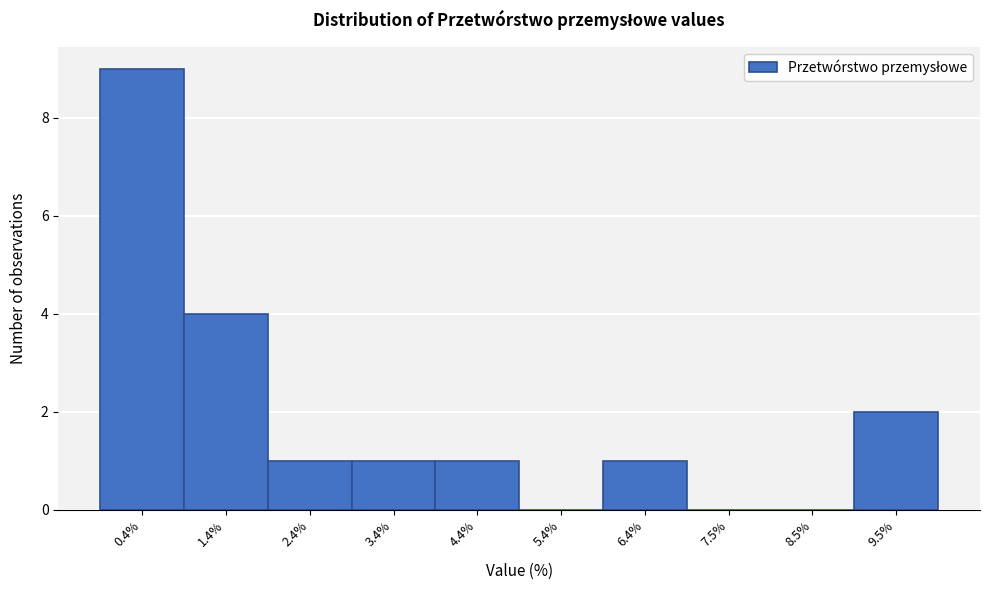

Reading right to left, what are all the values shown in this chart?

9.5%=2	8.5%=0	7.5%=0	6.4%=1	5.4%=0	4.4%=1	3.4%=1	2.4%=1	1.4%=4	0.4%=9